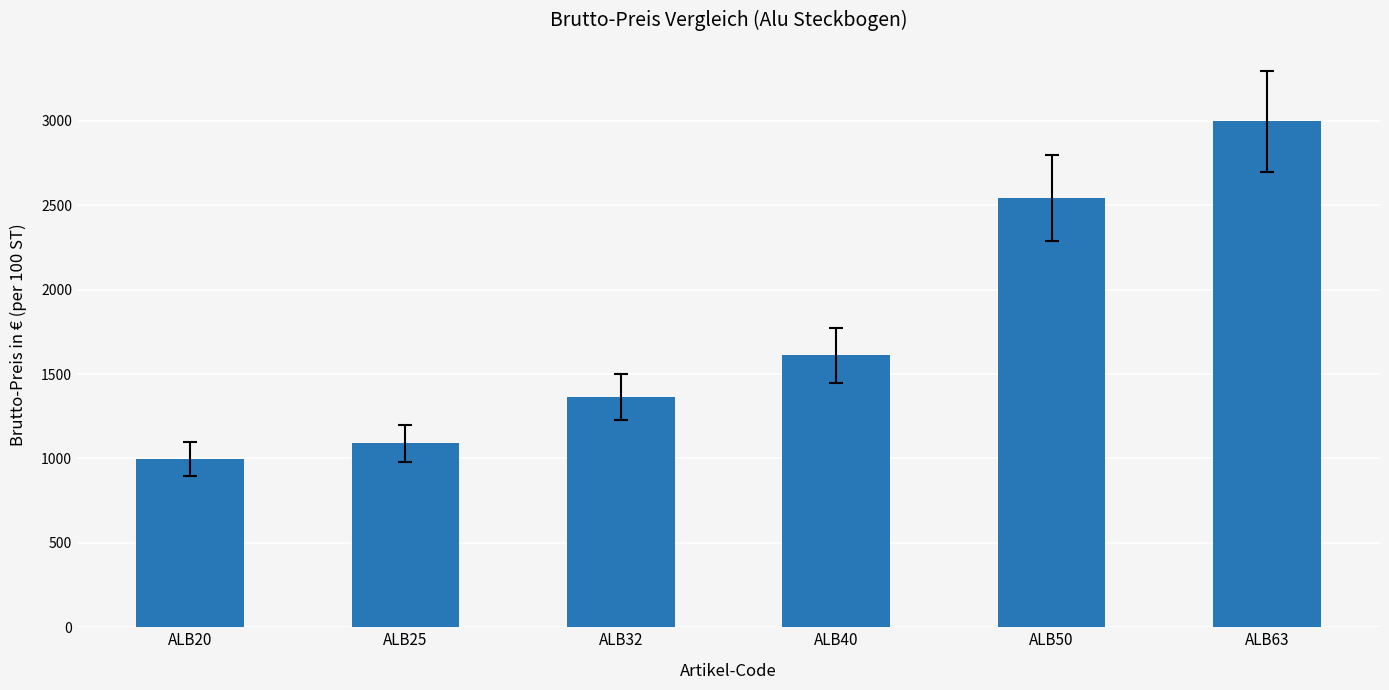

How many series are shown in this chart?

1